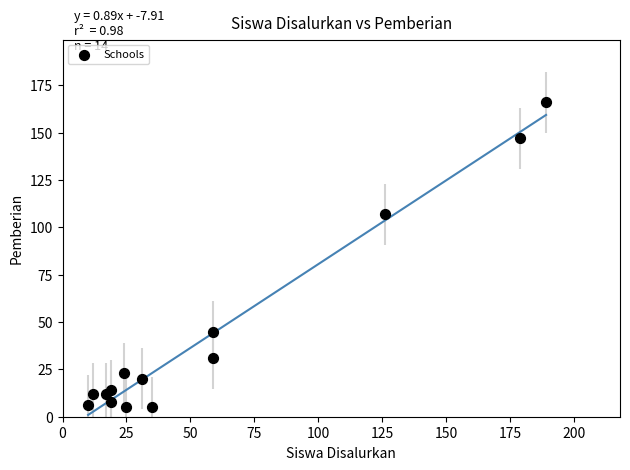

What Y value in the scatter plot is closest to 85?

107